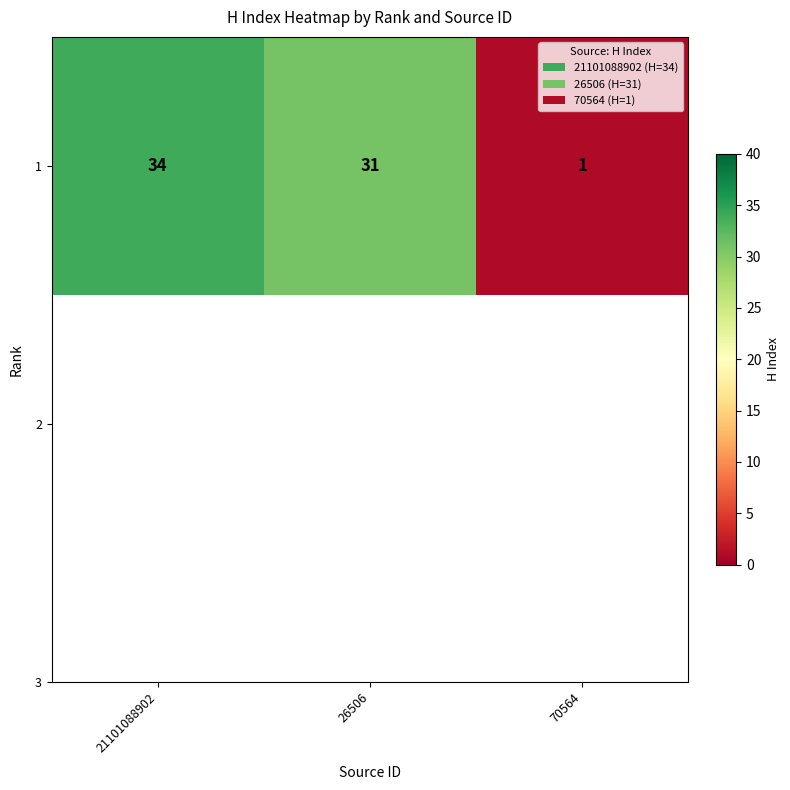

Reading right to left, transcribe all the data shown in this chart.

70564=1	26506=31	21101088902=34